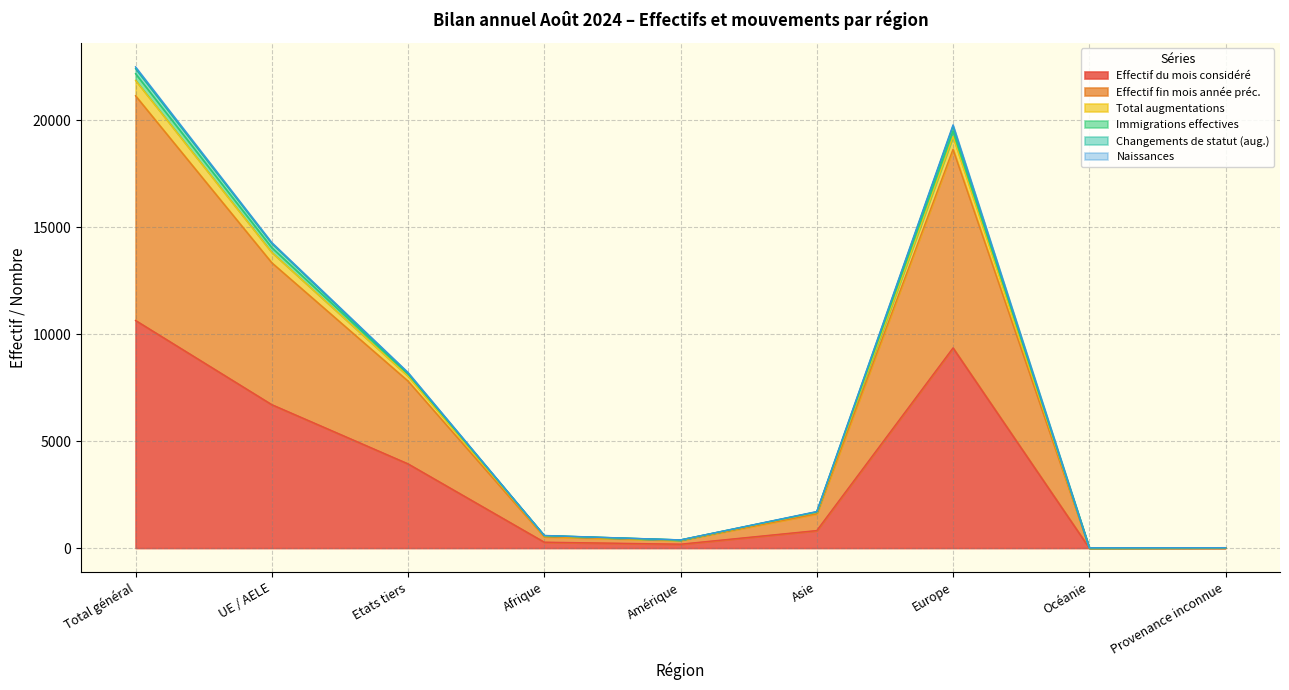

What is the difference between the highest and lowest values at UE / AELE?

7586